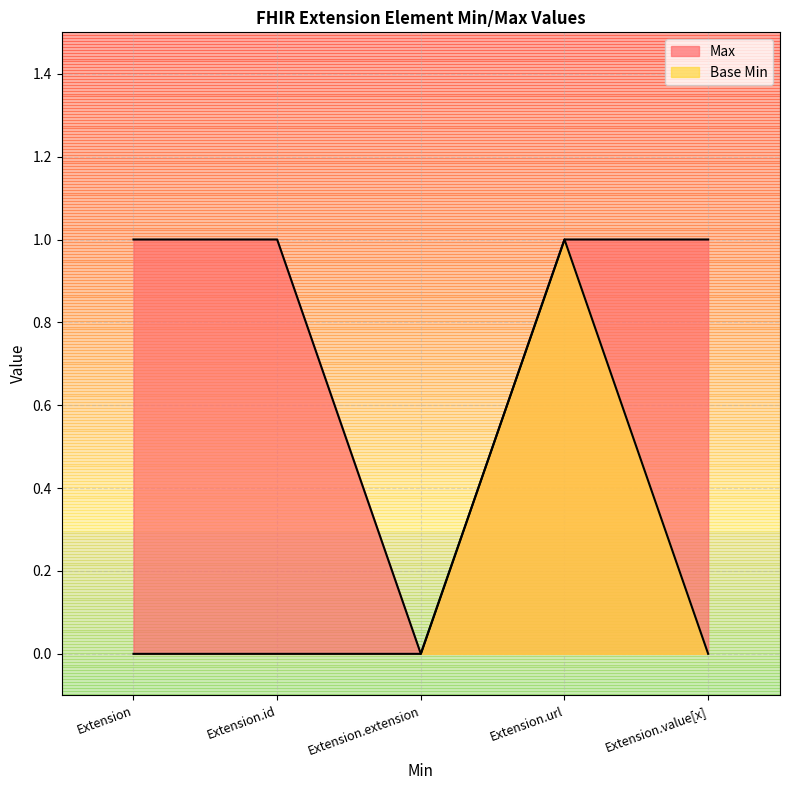

True or false: Base Min has a value of 0 at Extension.id.

True